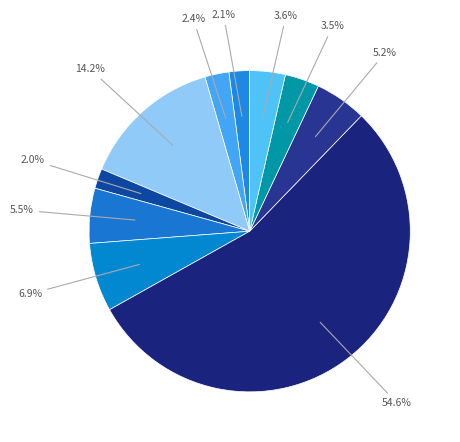

How many segments does this pie chart have?

10